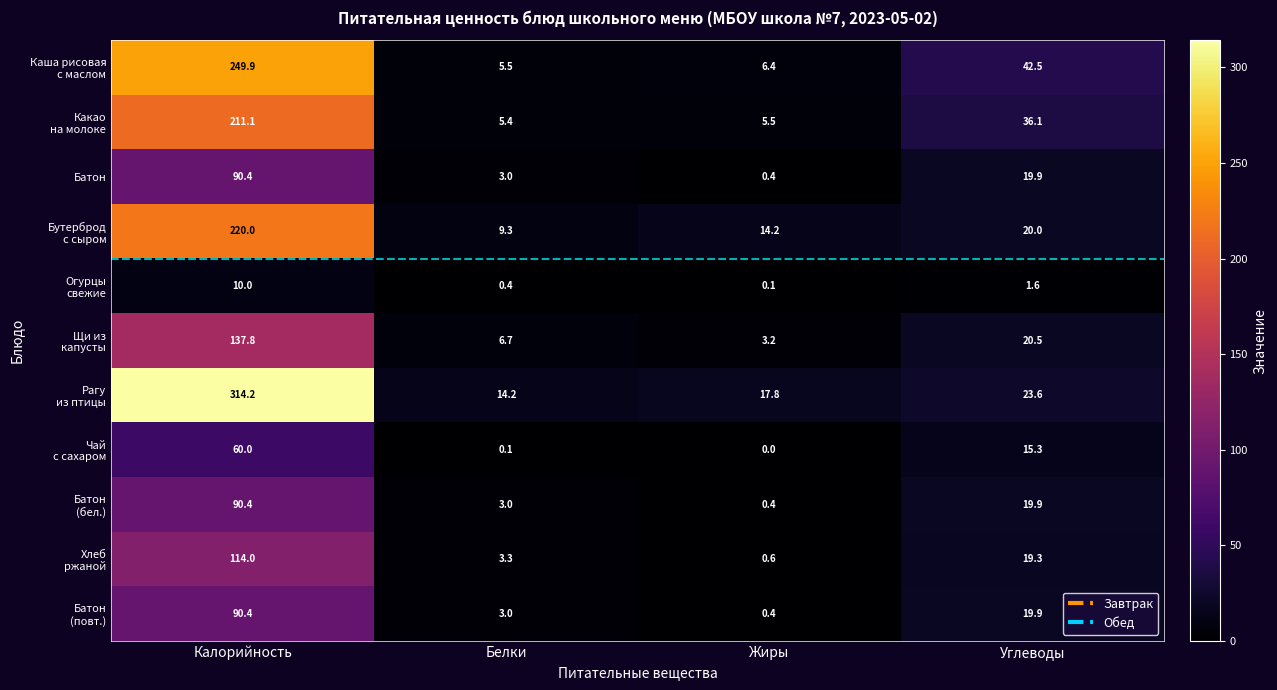

What is the spread (max minus min) of values at Жиры?

17.8